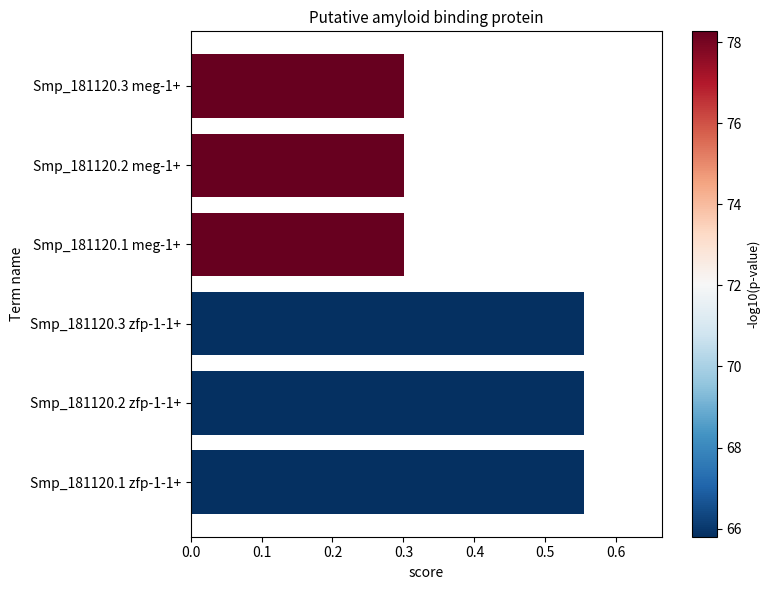

Which has a higher value, Smp_181120.2 zfp-1-1+ or Smp_181120.1 meg-1+?

Smp_181120.2 zfp-1-1+